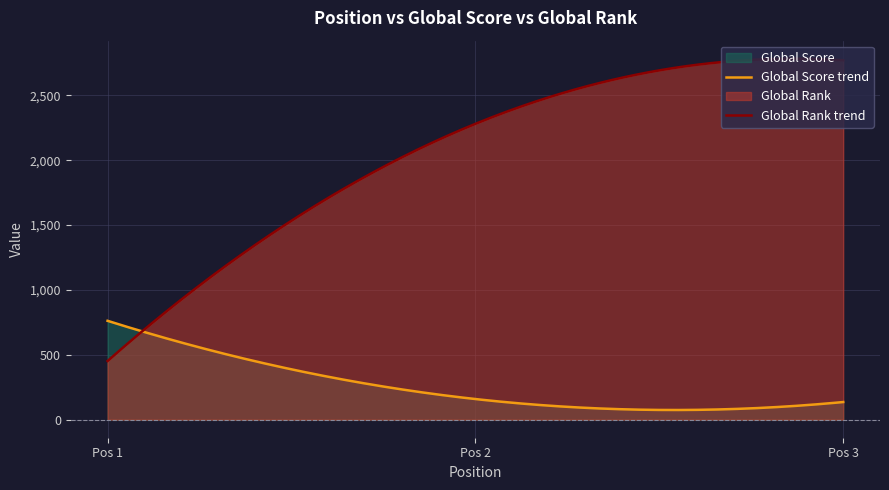

Reading left to right, list all the values displayed in this chart.

Global Score: 1=762	2=159	3=136
Global Rank: 1=452	2=2280	3=2770